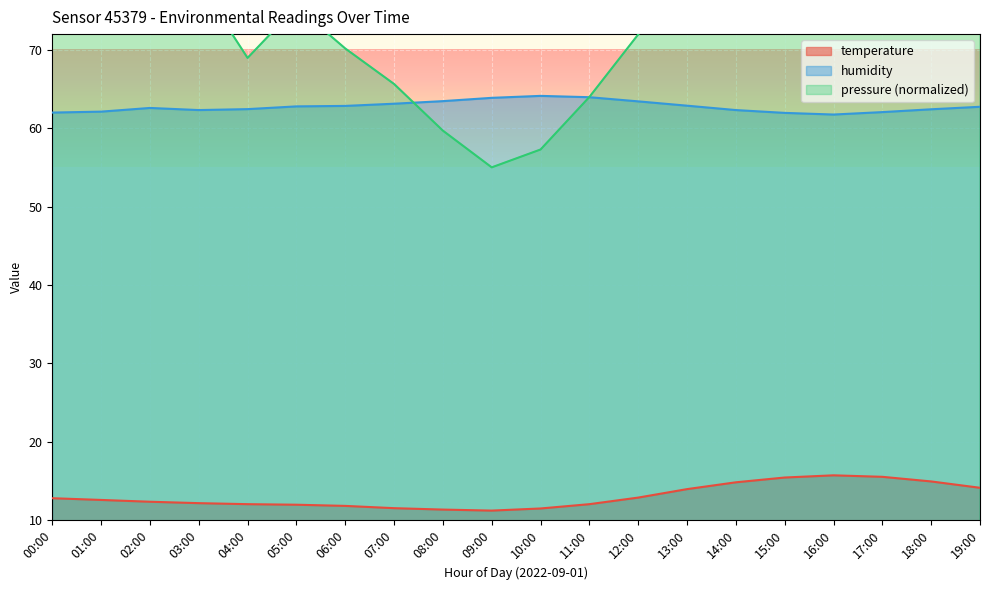

Which series has the largest total across all categories?

pressure